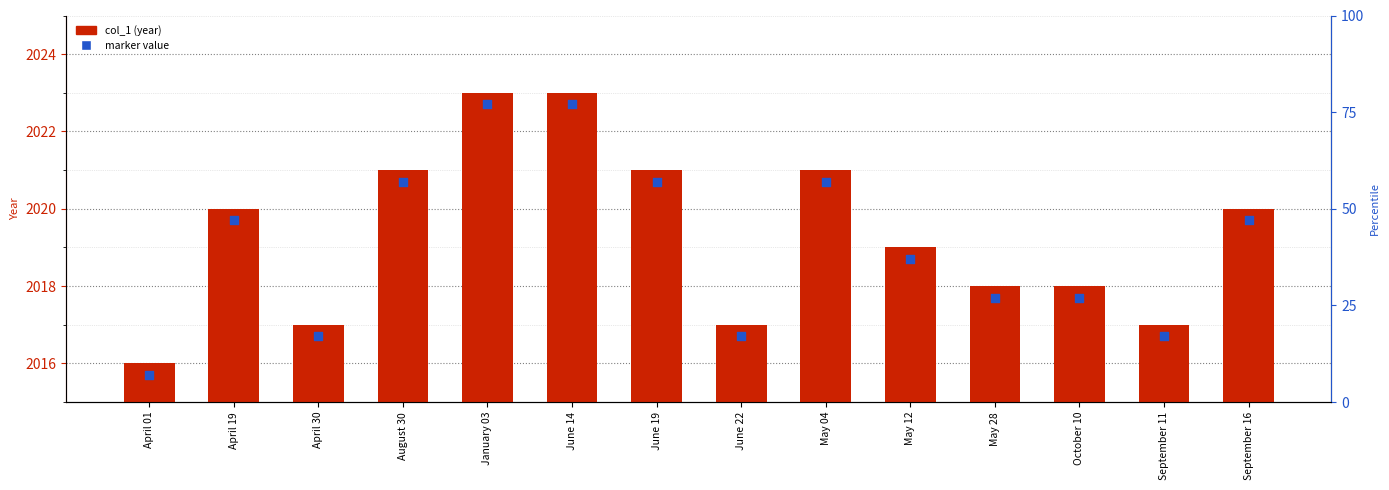

At which category is the sum across all series the highest?

January 03